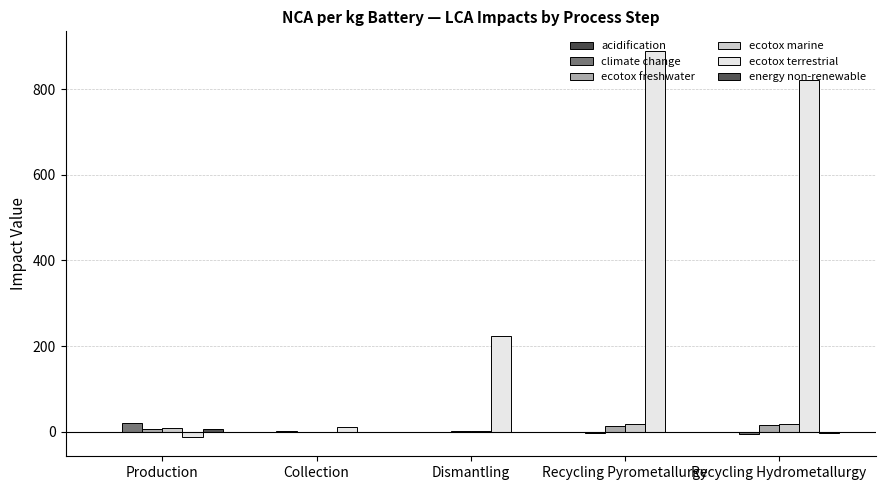

What is the sum of all energy non-renewable values?

2.1